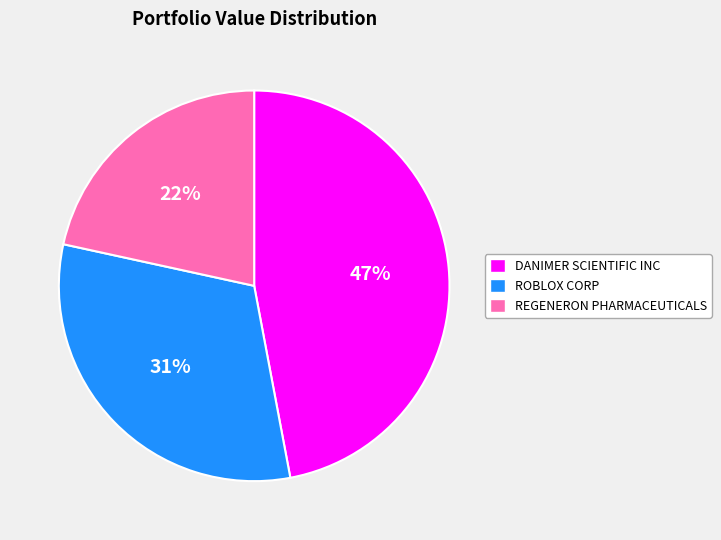

Which has a higher value, DANIMER SCIENTIFIC INC or ROBLOX CORP?

DANIMER SCIENTIFIC INC